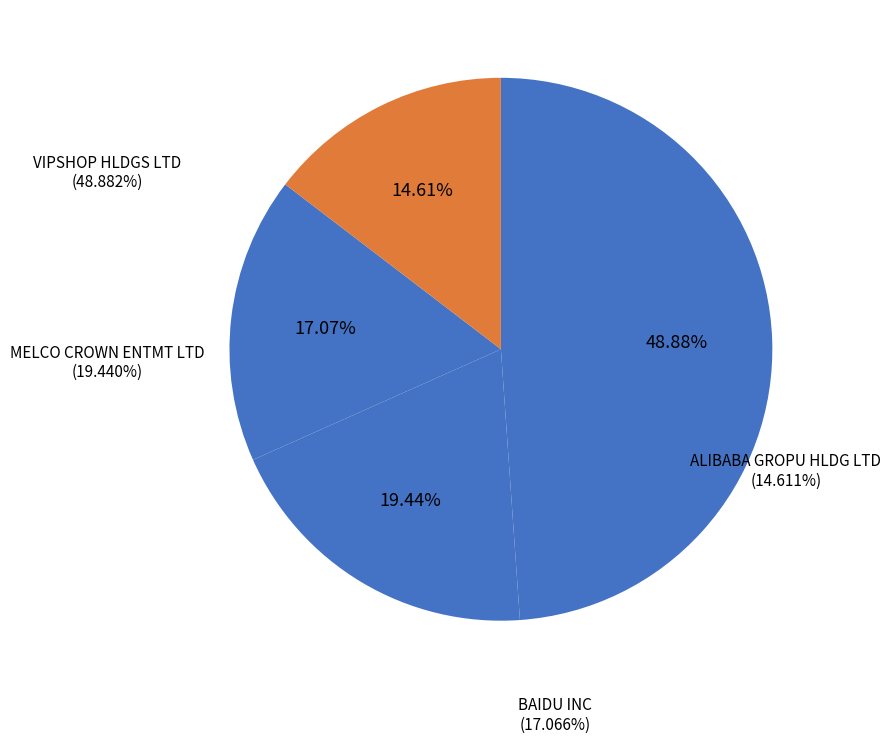

To the nearest percent, what is the average slice percentage?

25%